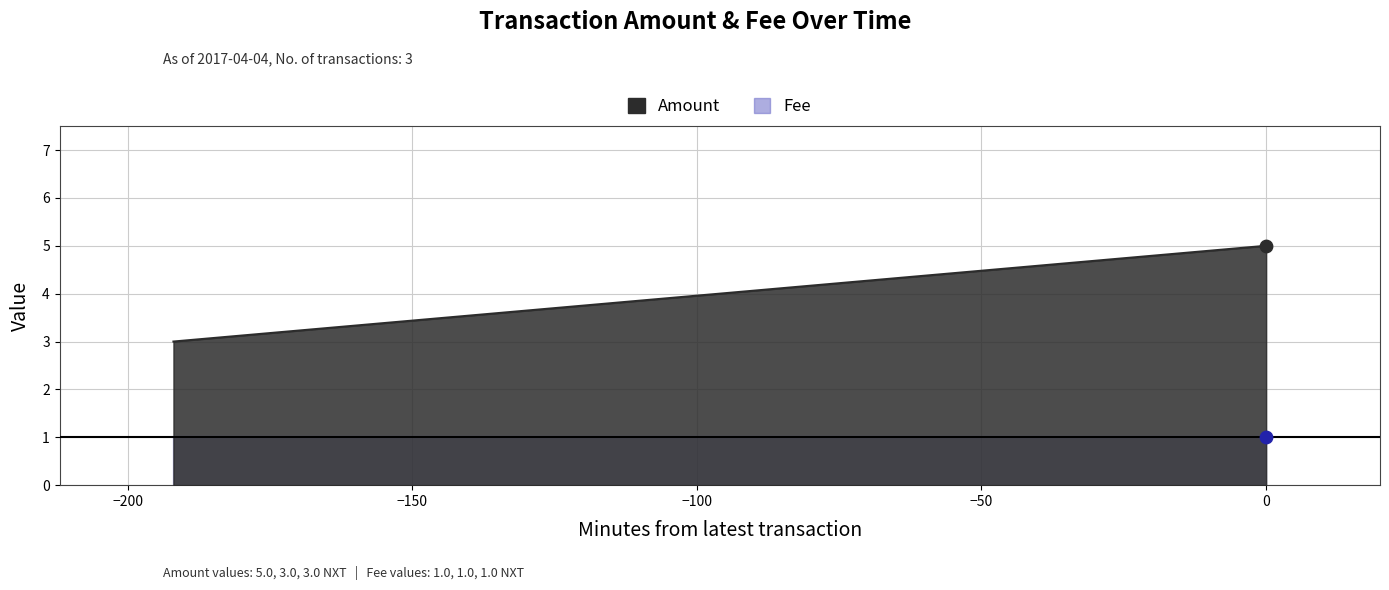

Which series contains the lowest Y value?

Fee